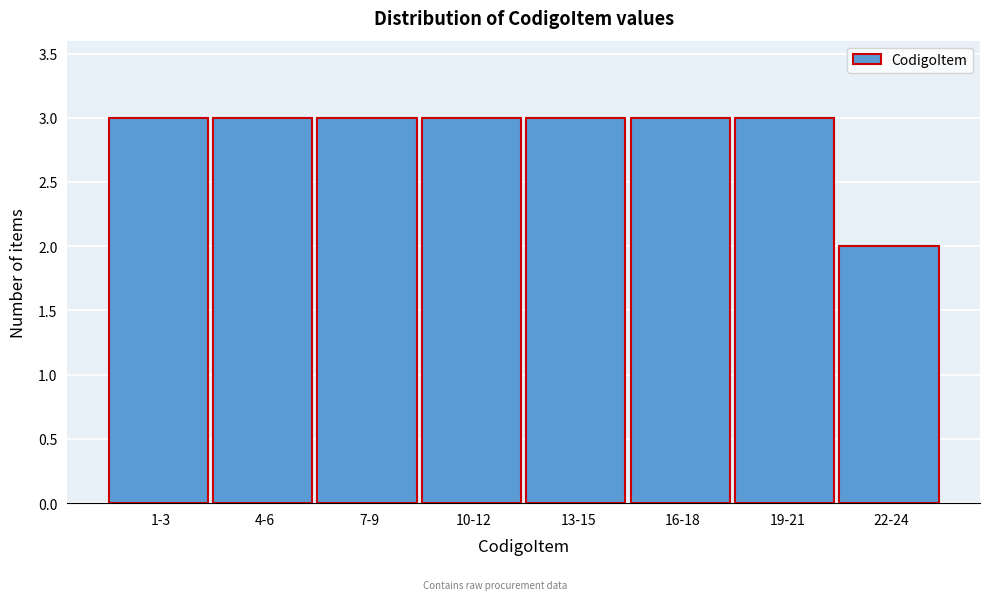

Reading left to right, list all the values displayed in this chart.

1-3=3	4-6=3	7-9=3	10-12=3	13-15=3	16-18=3	19-21=3	22-24=2